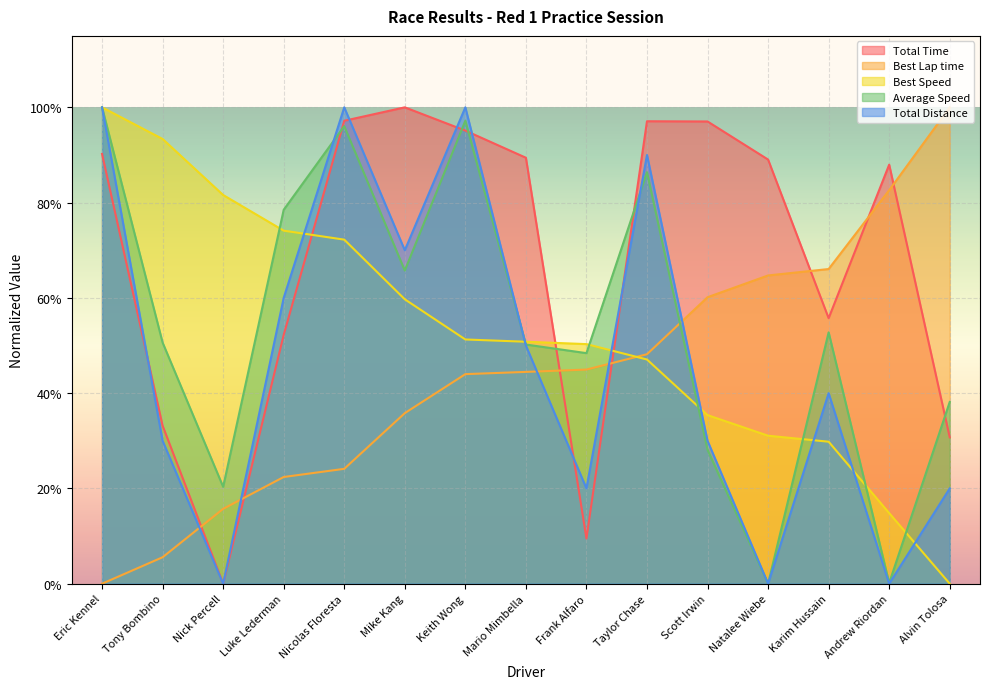

Where is the first local minimum for Total Distance?

Nick Percell